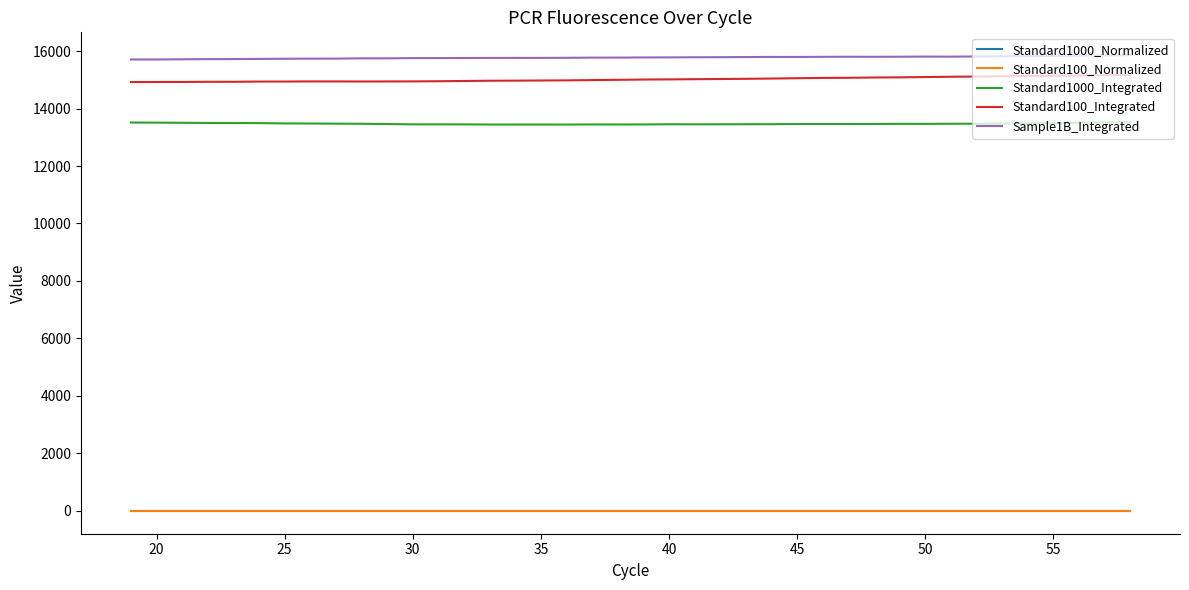

Does the chart display data point markers on the line(s)?

No